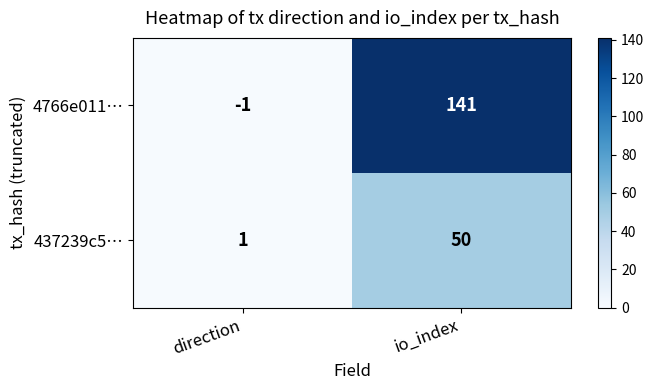

Where is 4766e011… nearest to the value 70?

direction